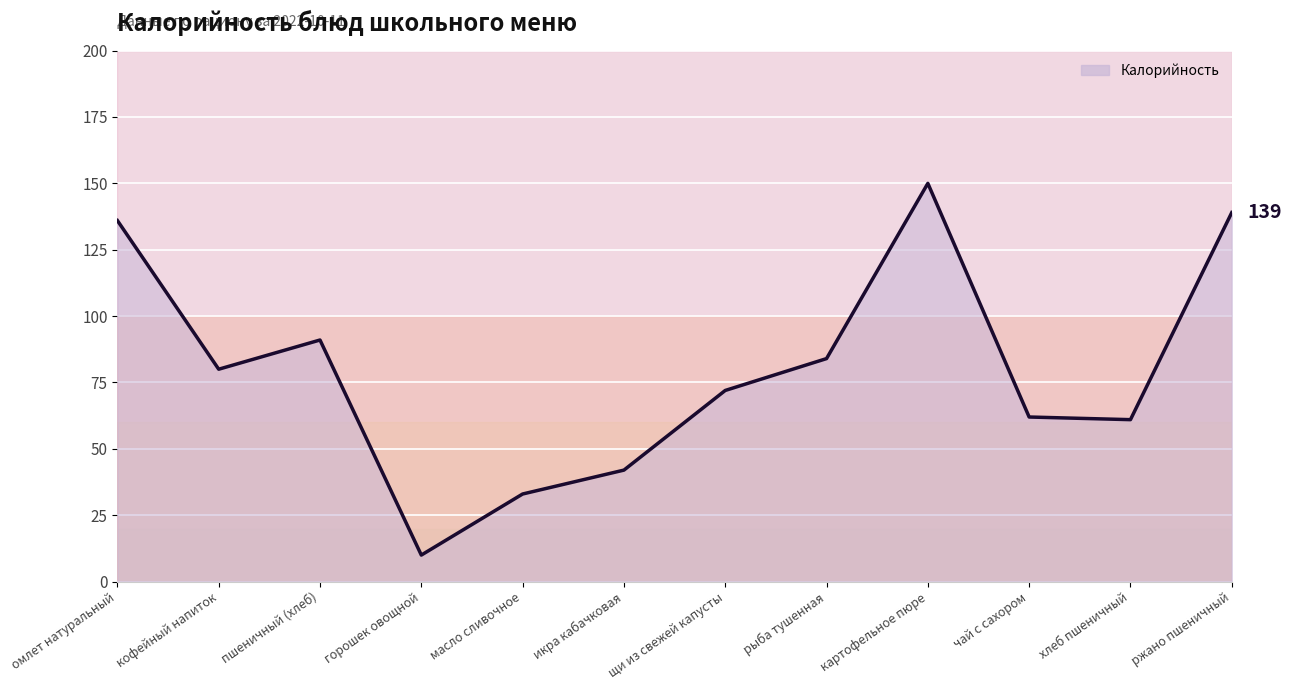

What is the value of the 10th point from the left?

62